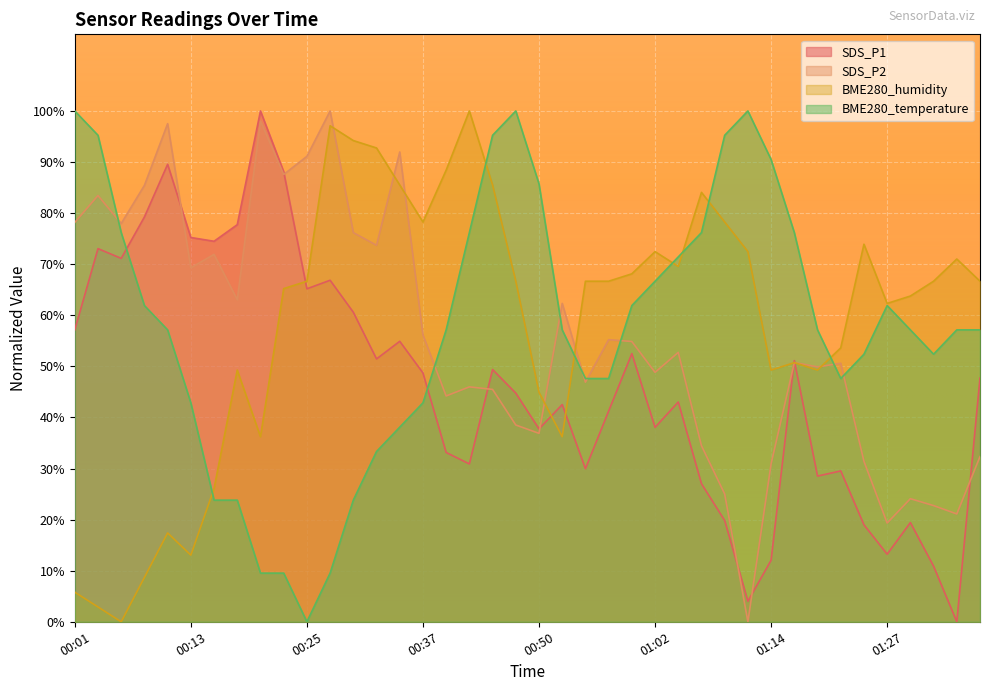

What value does the SDS_P1 series have at 00:37?

48.7